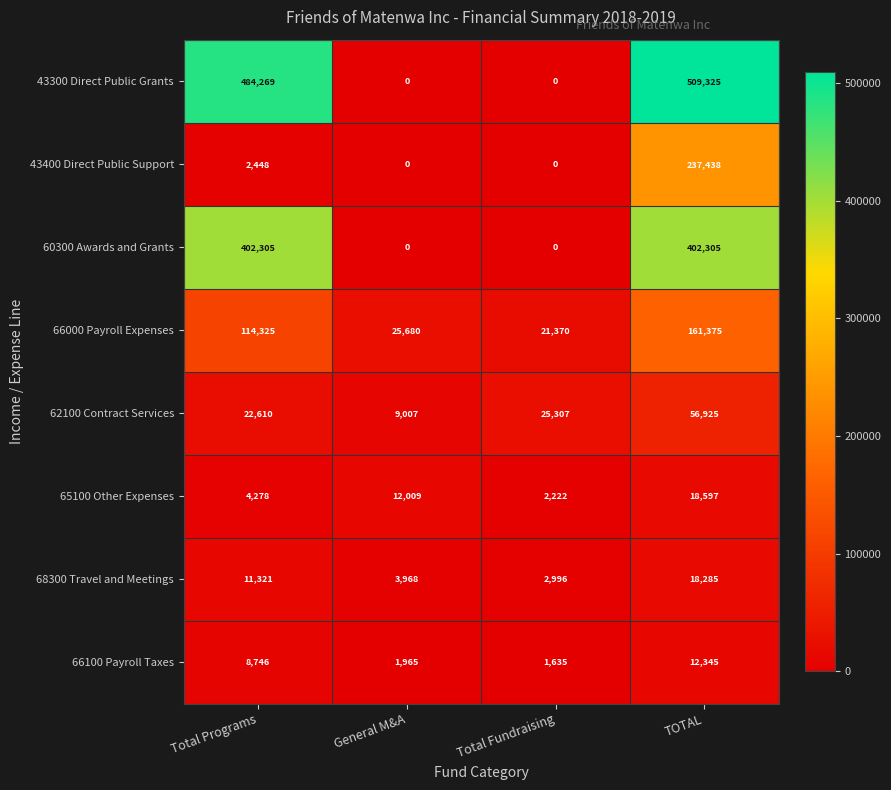

Which series has the largest range (max minus min)?

43300 Direct Public Grants